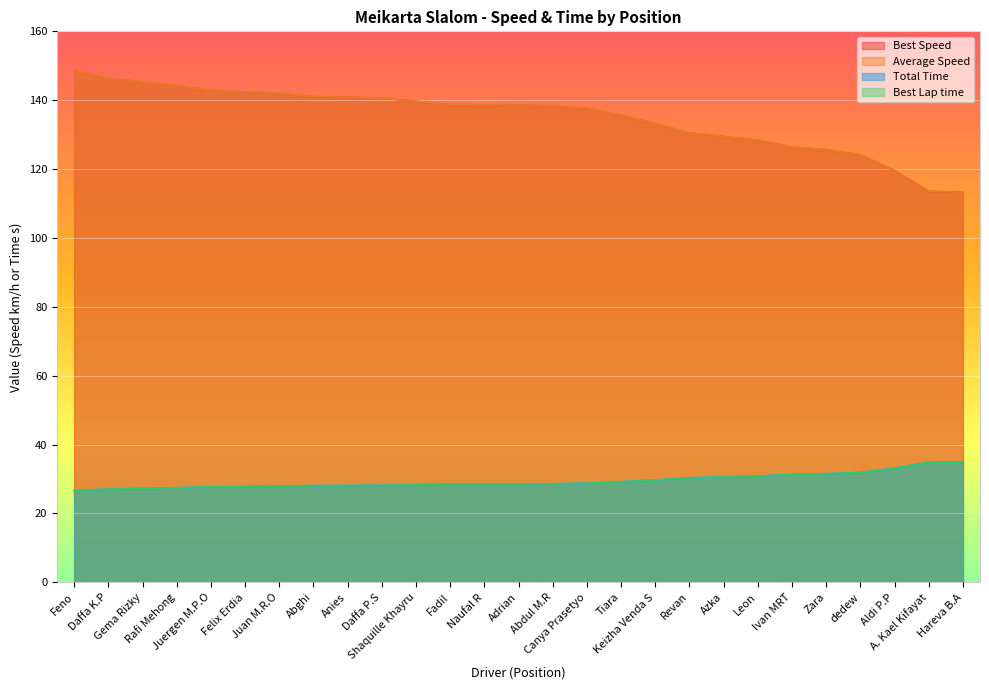

True or false: Best Lap time and Best Speed intersect in this chart.

False